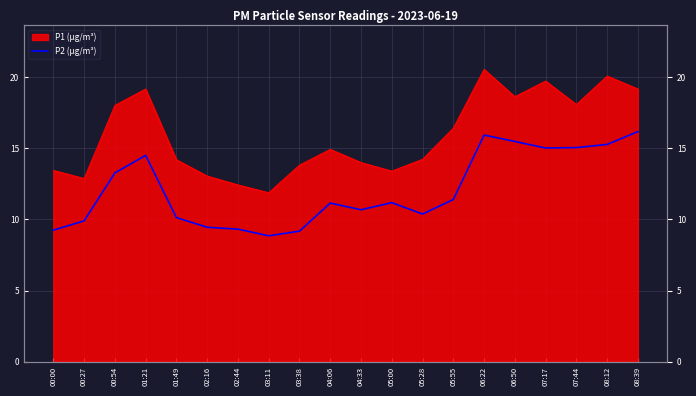

At which category does the data reach its first local valley?

03:11